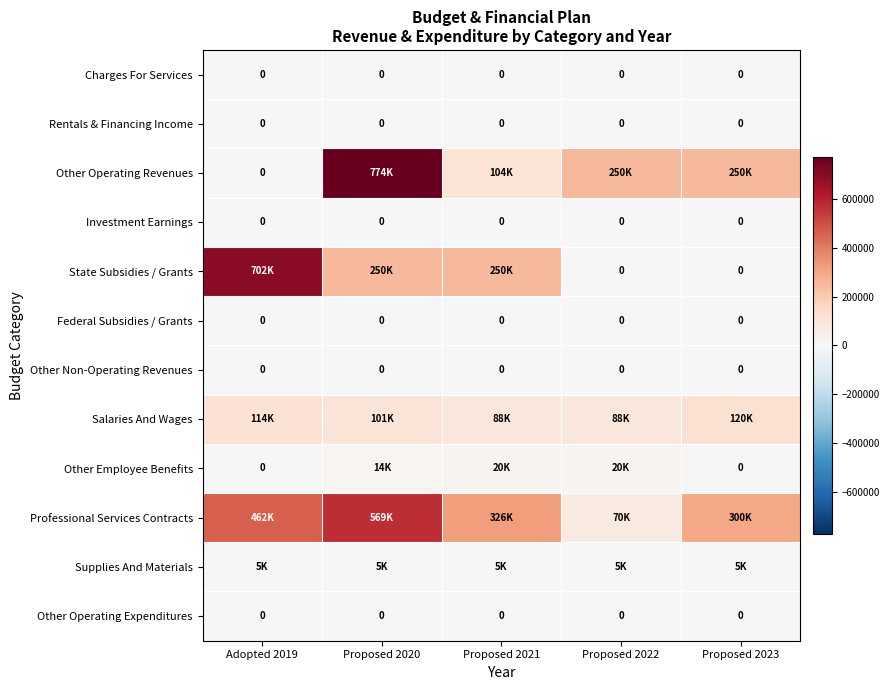

At how many categories does at least one series exceed 738989?

1